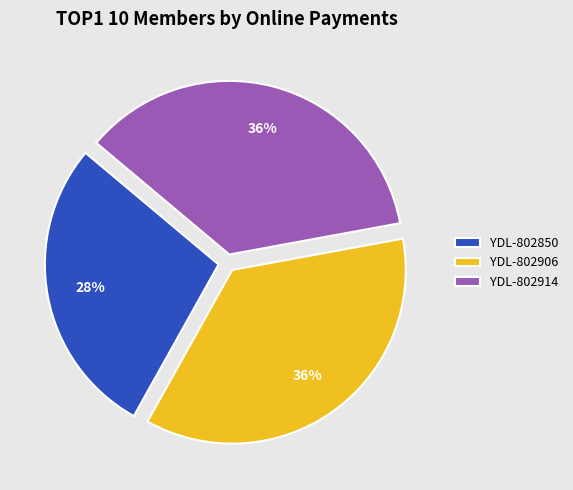

The YDL-802914 slice represents 29% of the pie. True or false?

False